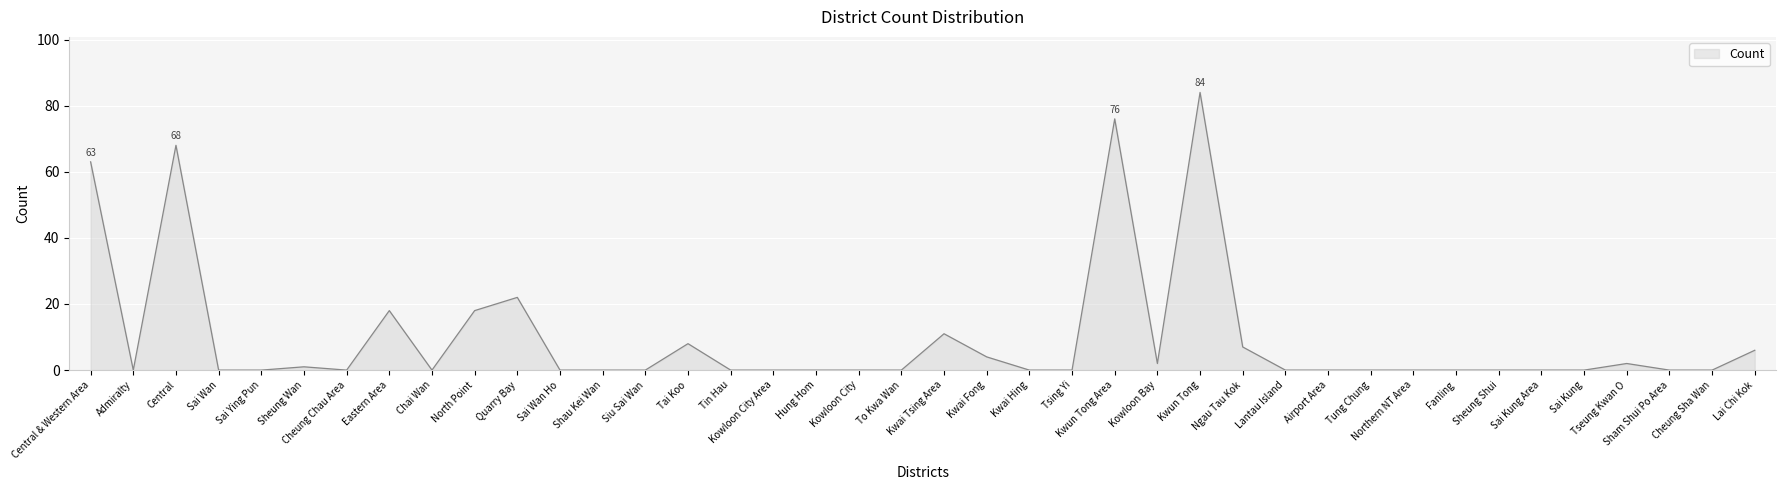

How many lines are shown in the chart?

1